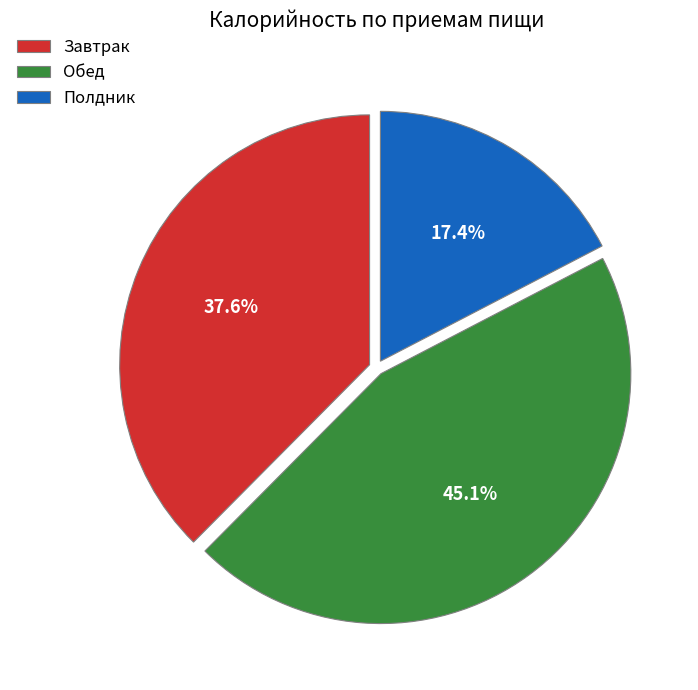

What percentage do Полдник and Завтрак together represent?

54.9%